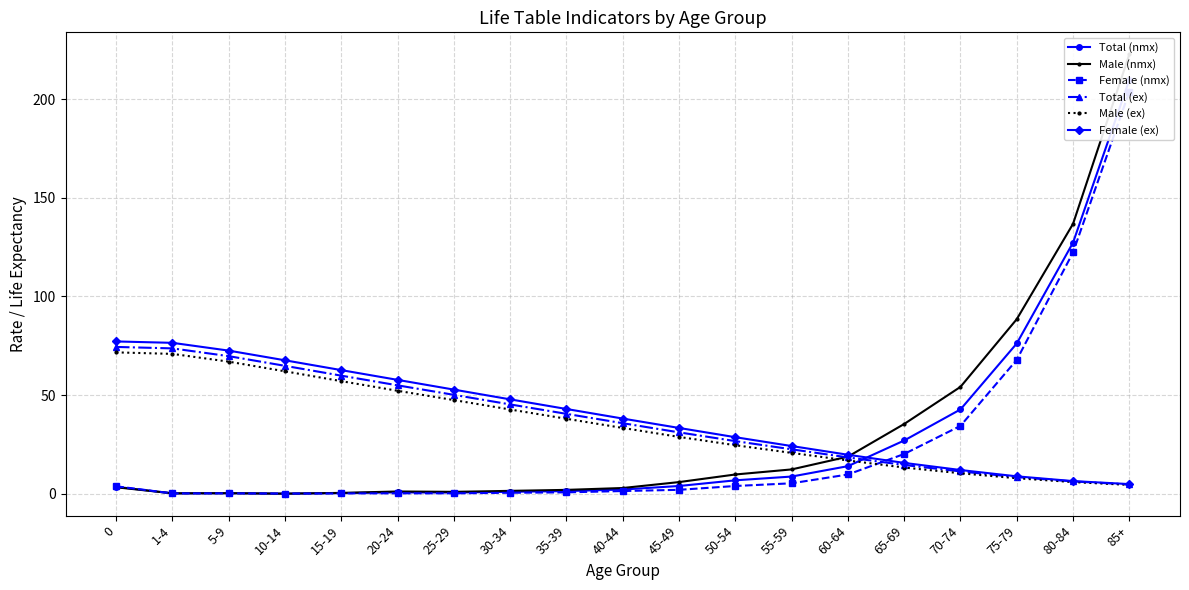

Rank the categories by Female (ex) value from lowest to highest.

85+, 80-84, 75-79, 70-74, 65-69, 60-64, 55-59, 50-54, 45-49, 40-44, 35-39, 30-34, 25-29, 20-24, 15-19, 10-14, 5-9, 1-4, 0